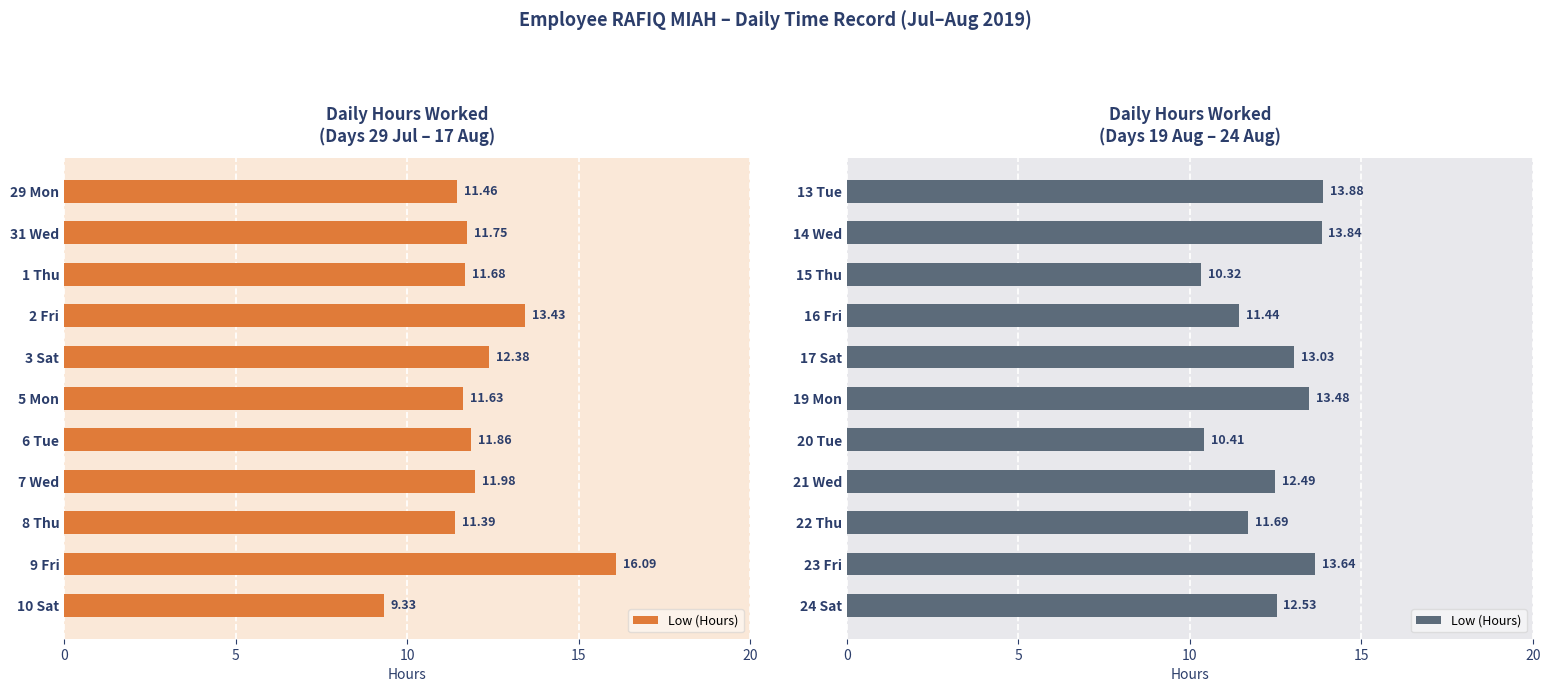

What is the difference between the second highest and second lowest values?

3.4